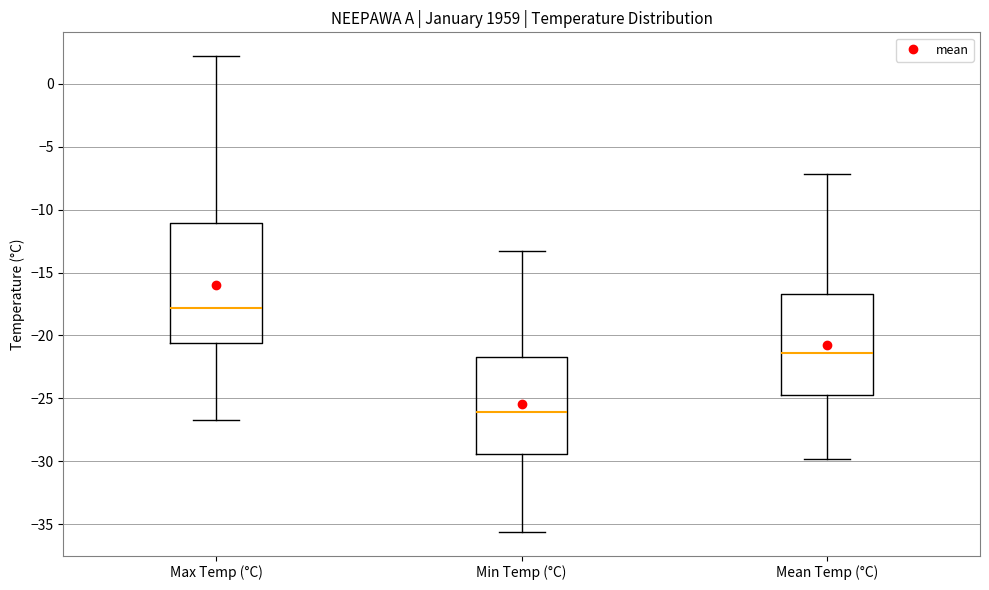

Reading left to right, read every box against the y-axis: the position of its median line, the range the box covers, and the ends of its whiskers. The values are not printed on the chart, so give them approximately, as read against the axis.

Max Temp (°C): median -18.0, box -20.5 to -11.0, whiskers -26.5 to 2.0
Min Temp (°C): median -26.0, box -29.5 to -21.5, whiskers -35.5 to -13.5
Mean Temp (°C): median -21.5, box -24.5 to -16.5, whiskers -30.0 to -7.0